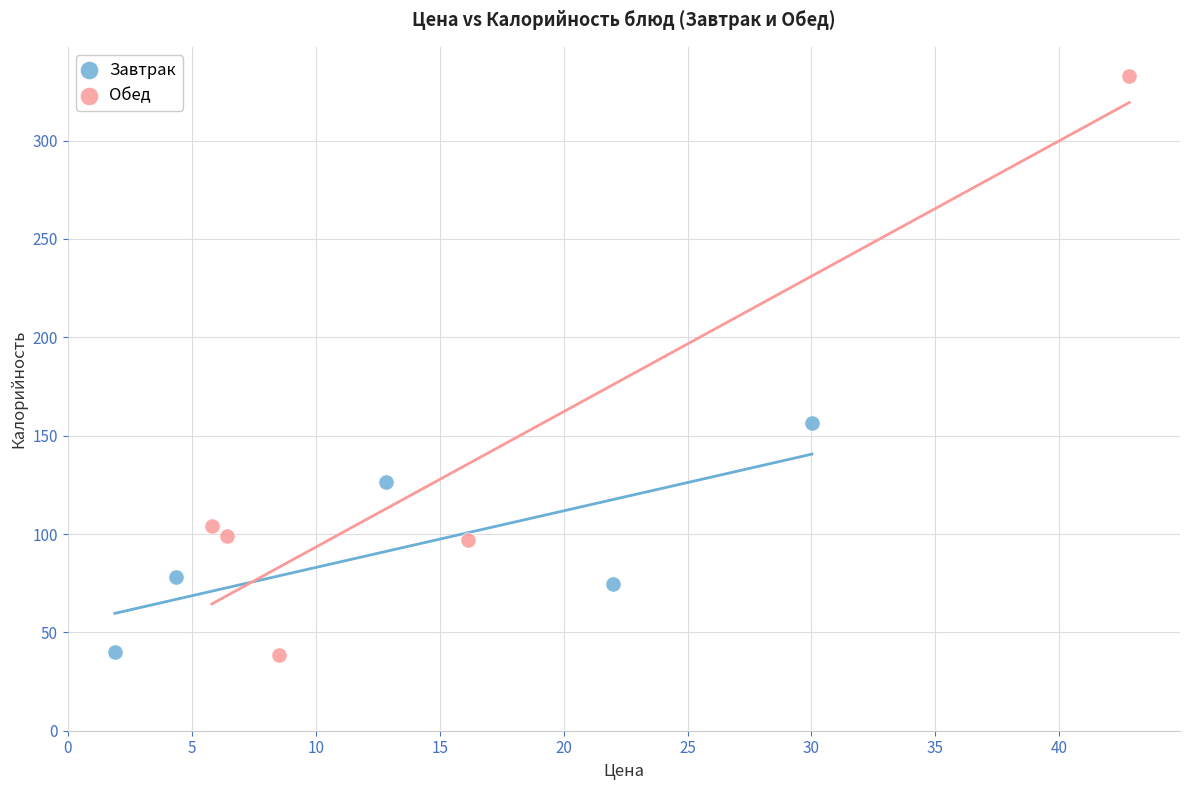

Which series has the largest Y range (max minus min)?

Обед